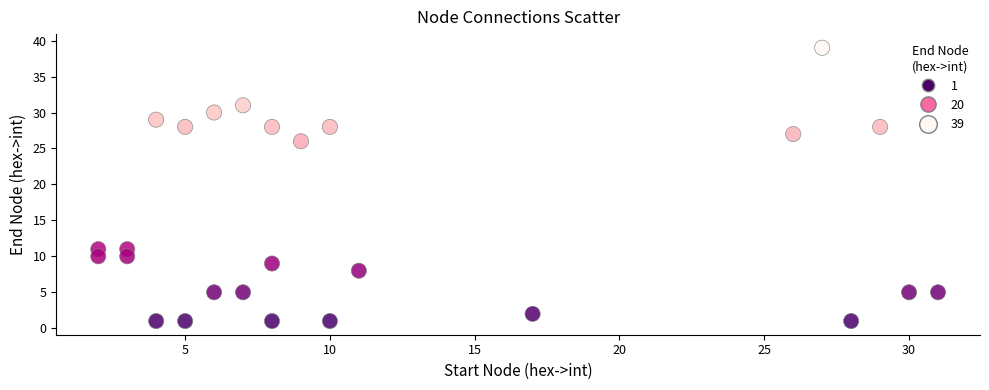

What Y value in the scatter plot is closest to 20?

26